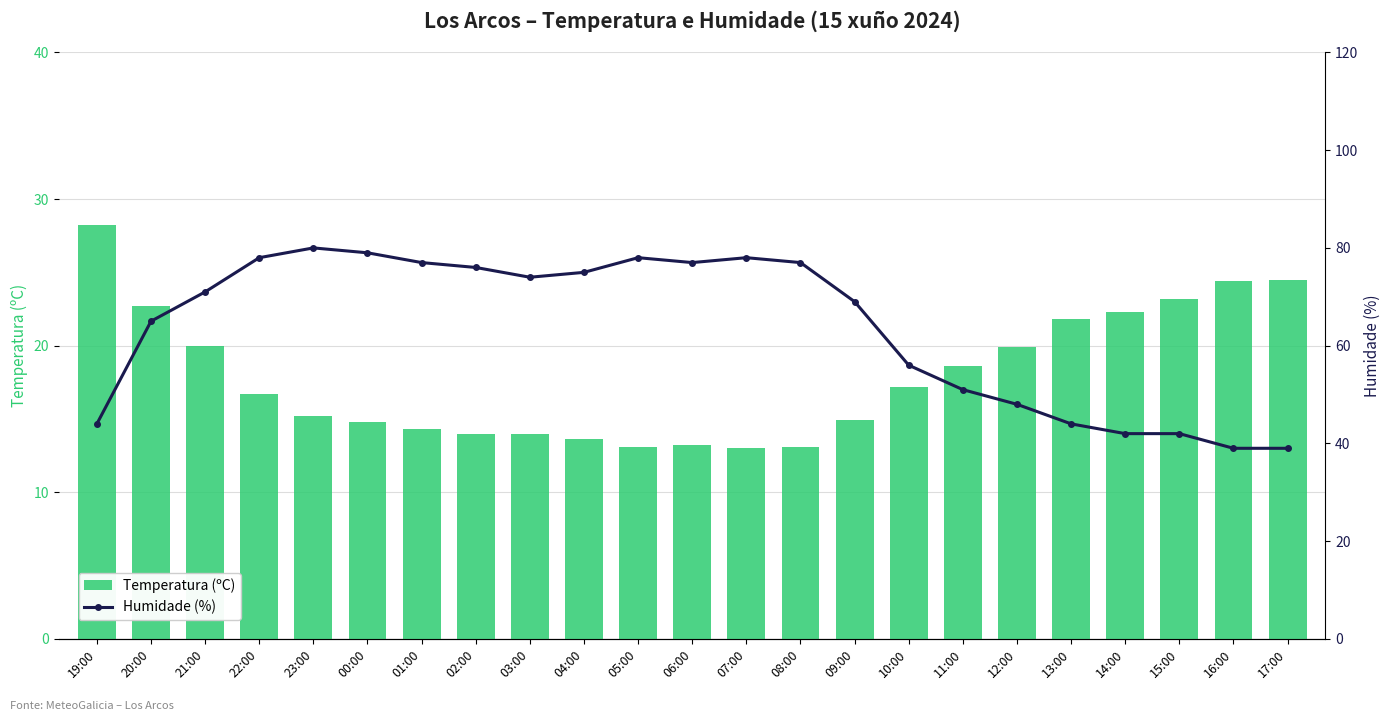

At which label does Humidade (%) first exceed 71?

22:00